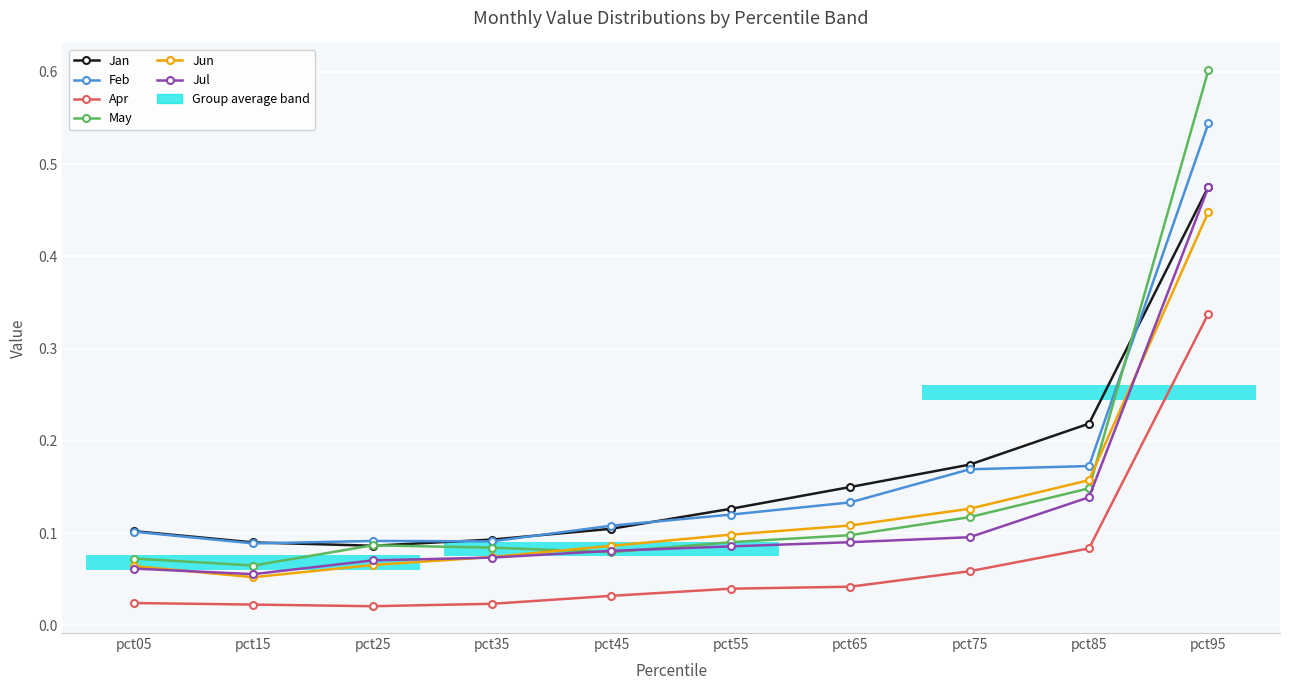

At which label is Apr closest to 0?

pct25